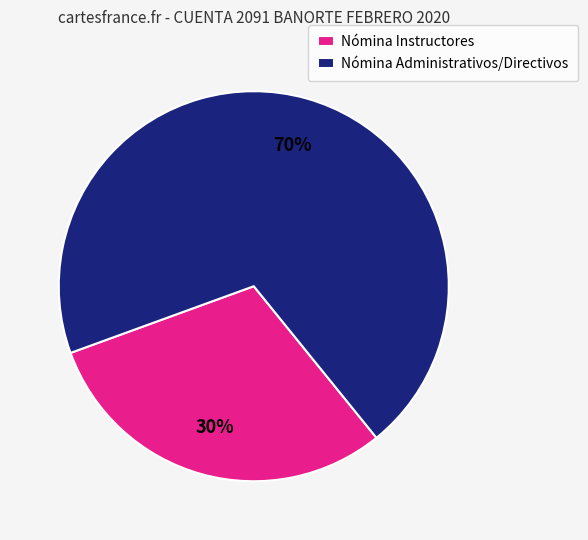

To the nearest percent, what is the average slice percentage?

50%